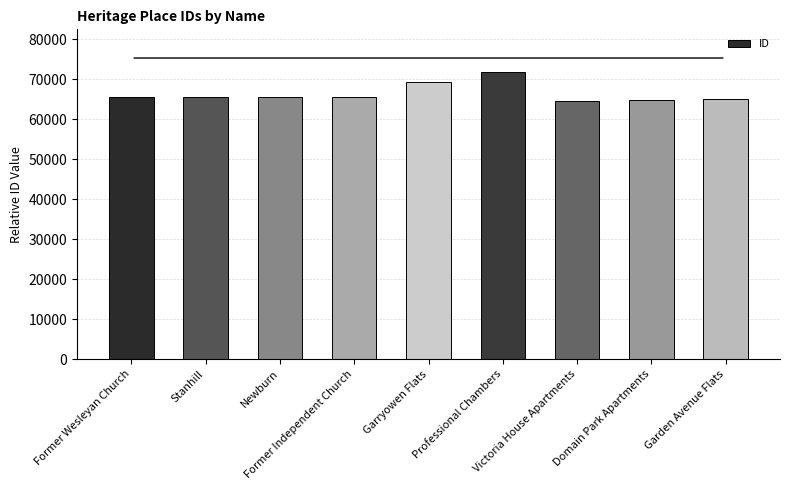

What is the greatest value displayed?

71696